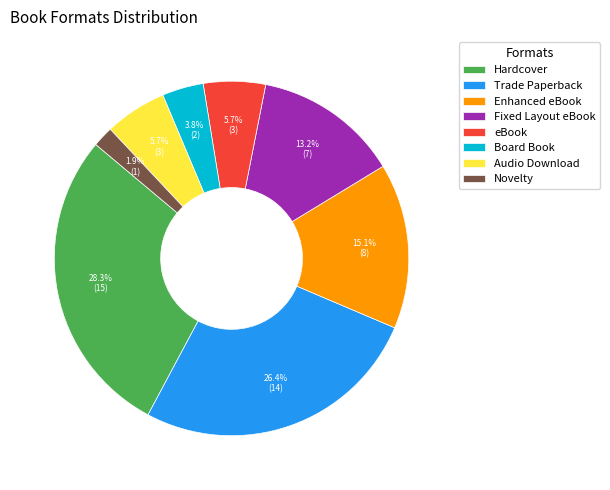

How many slices are in this pie chart?

8